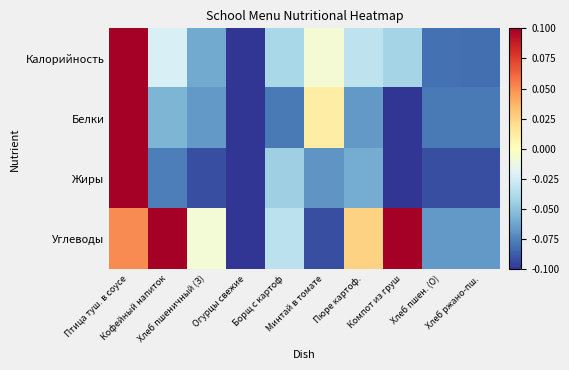

Which series has the largest total across all categories?

Углеводы